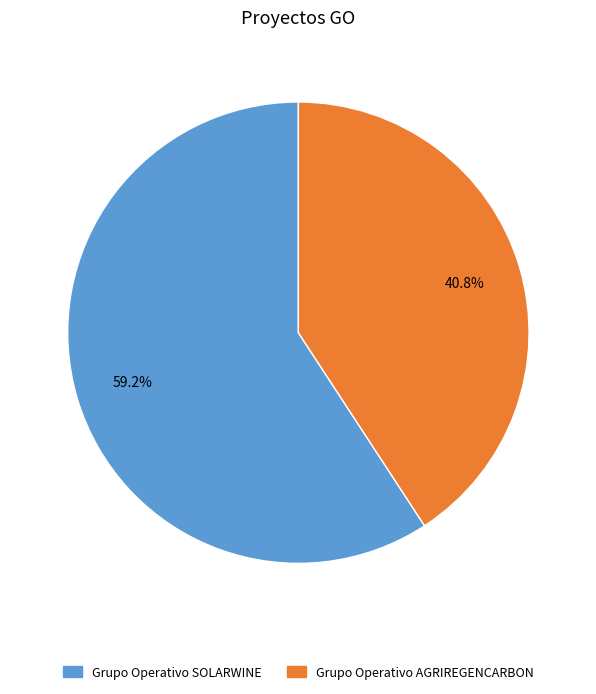

Is there any slice that represents more than half of the pie?

Yes